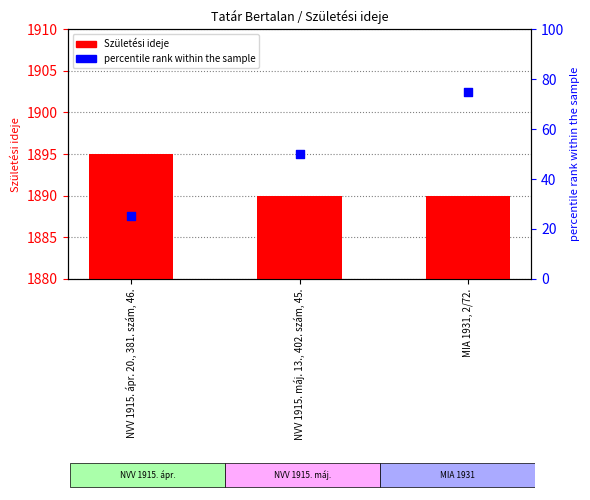

Which series has the widest spread of Y values?

percentile rank within the sample